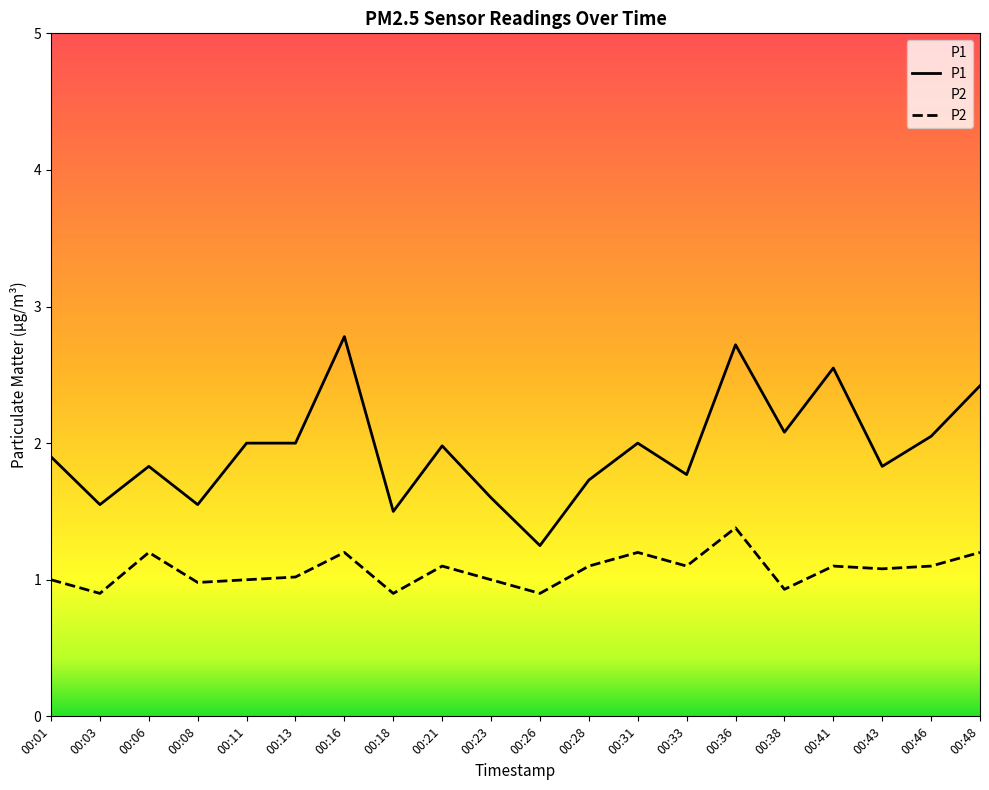

What is the sum of the P1 values at 00:36 and 00:26?

4.0